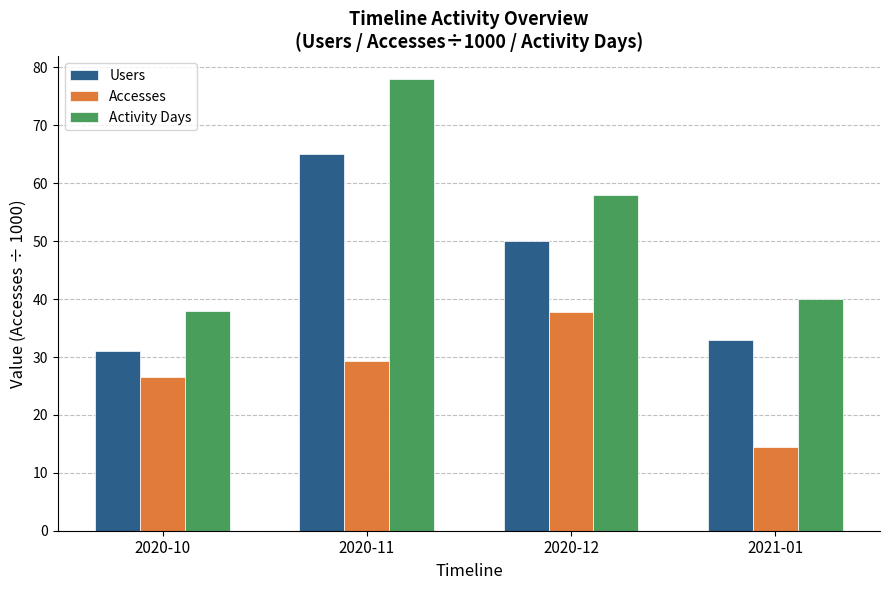

What is the lowest value of the Users series?

31.0